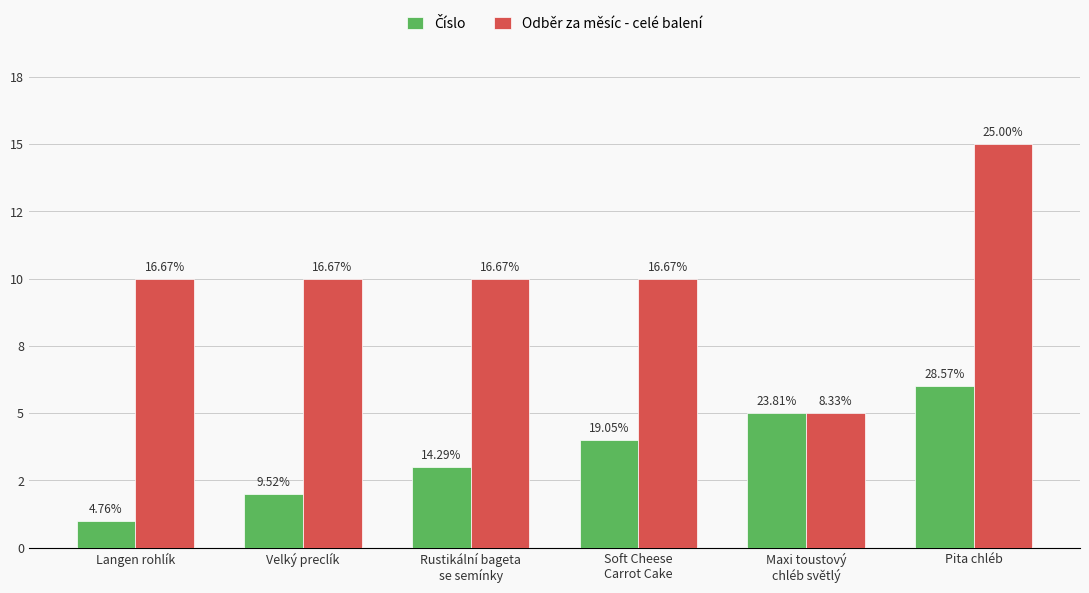

Are the bars horizontal?

No